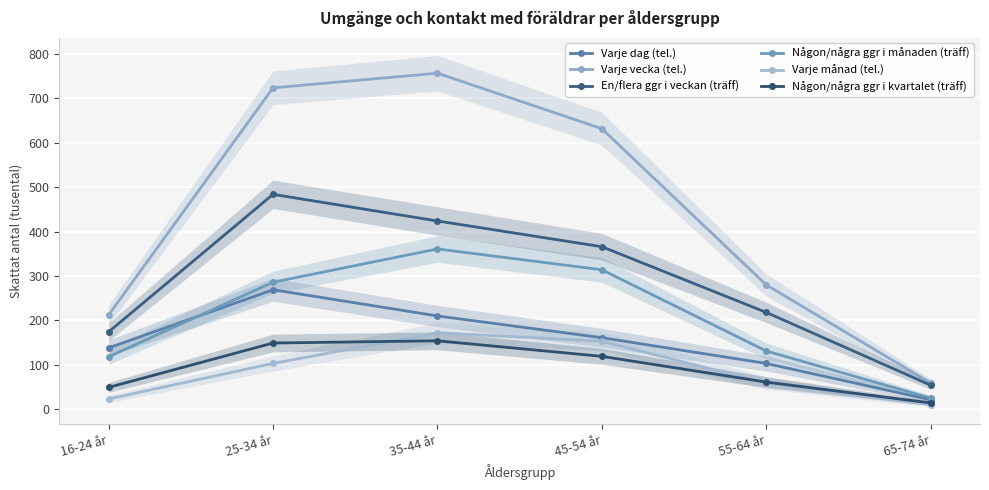

How many data points does each series have?

6